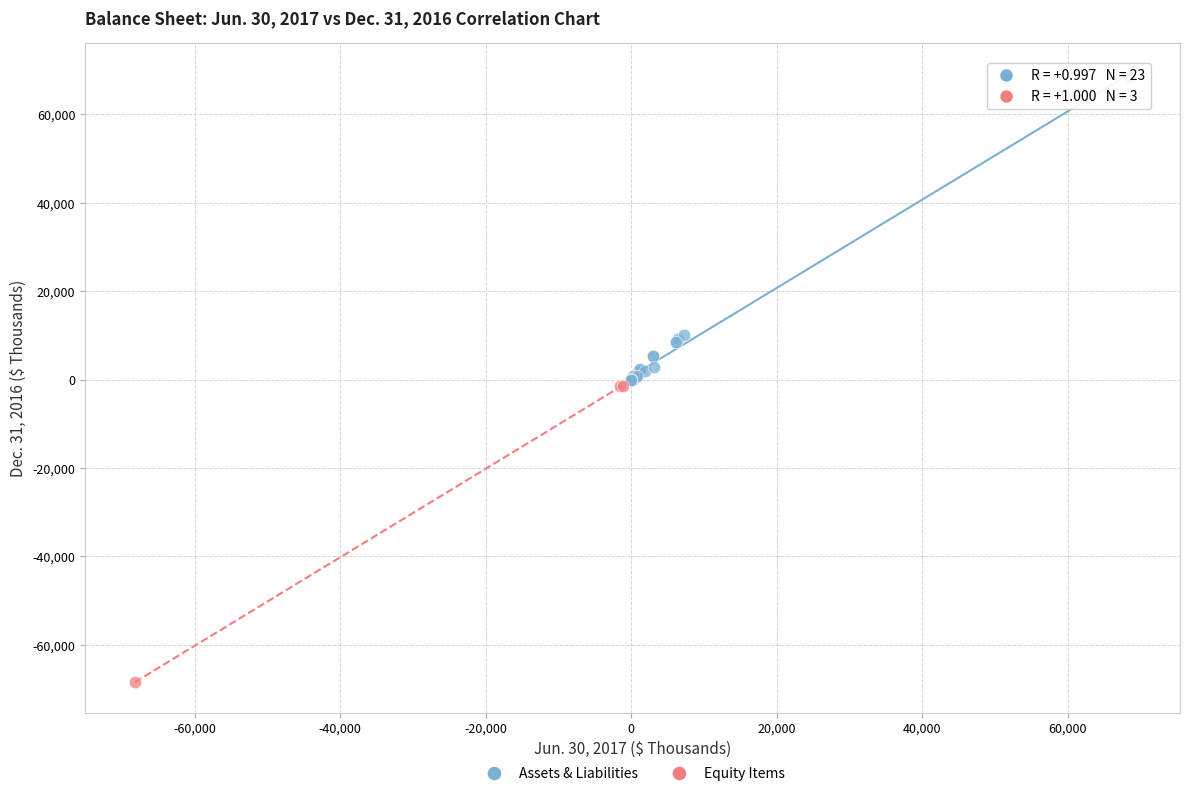

Which series contains the highest Y value?

Assets & Liabilities